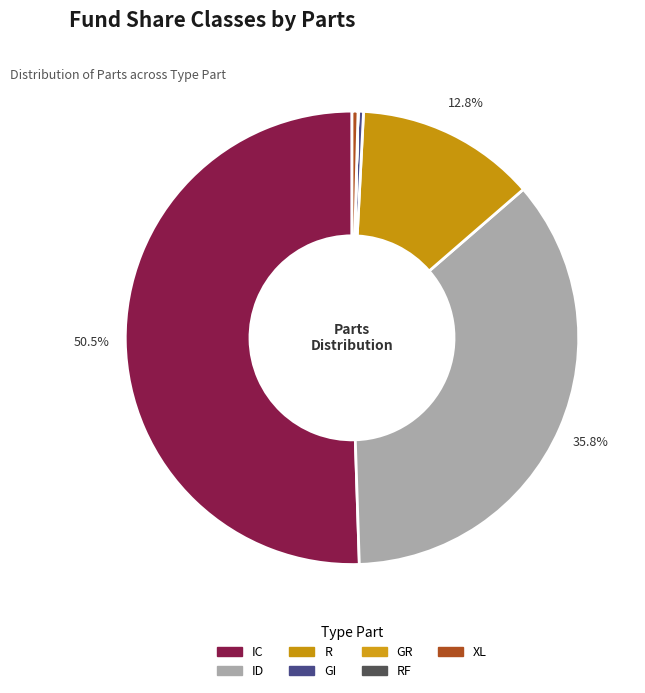

How many slices are in this pie chart?

7